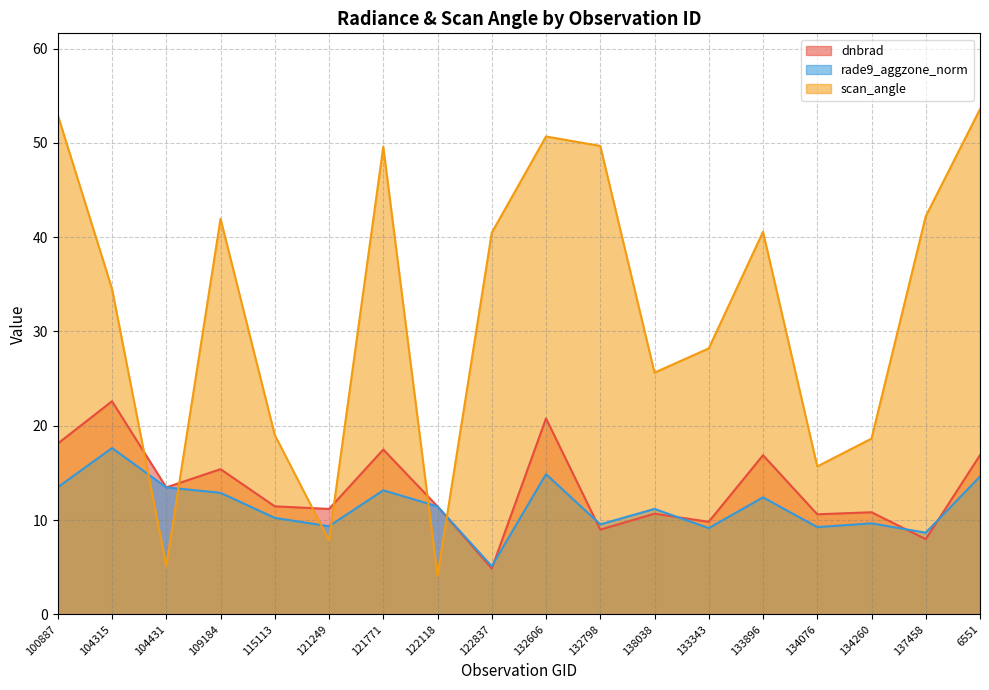

Rank the categories by dnbrad value from lowest to highest.

122837, 137458, 132798, 133343, 134076, 138038, 134260, 121249, 122118, 115113, 104431, 109184, 133896, 6551, 121771, 100887, 132606, 104315